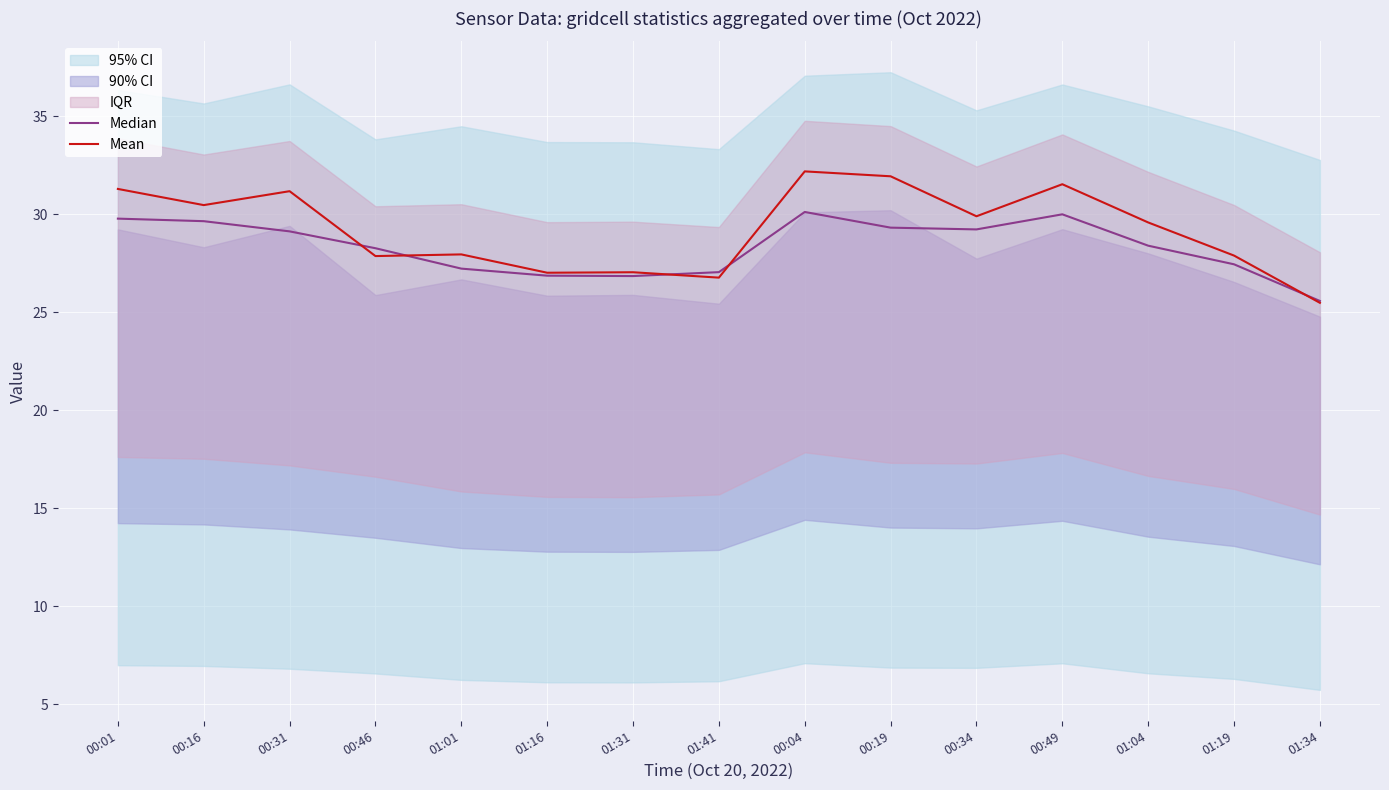

What is the total value across all series at 00:31?

60.3